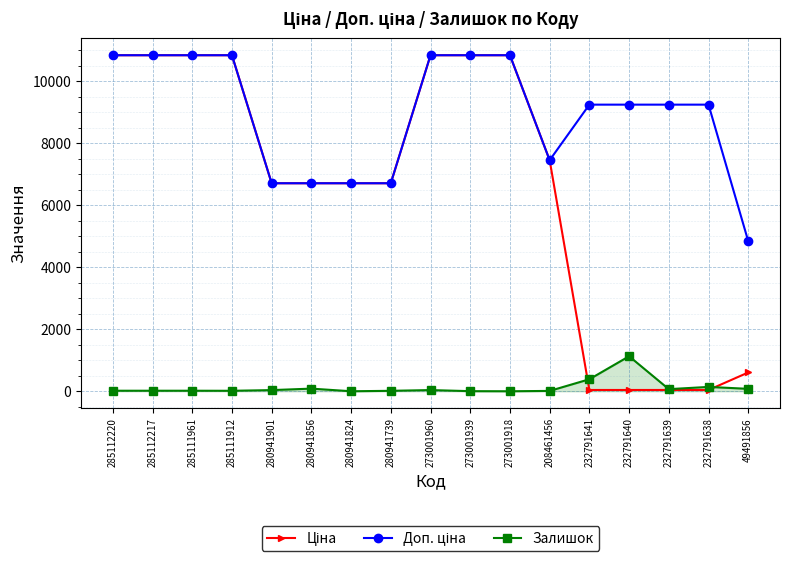

What value does the Залишок series have at 280941856?

85.0